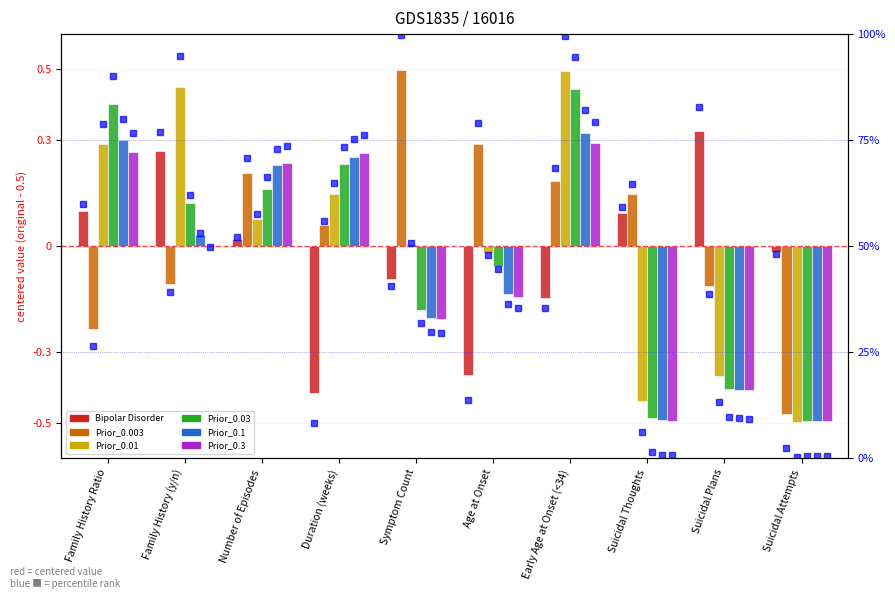

The value of Prior_0.01 at Family History (y/n) is 94.9. True or false?

True